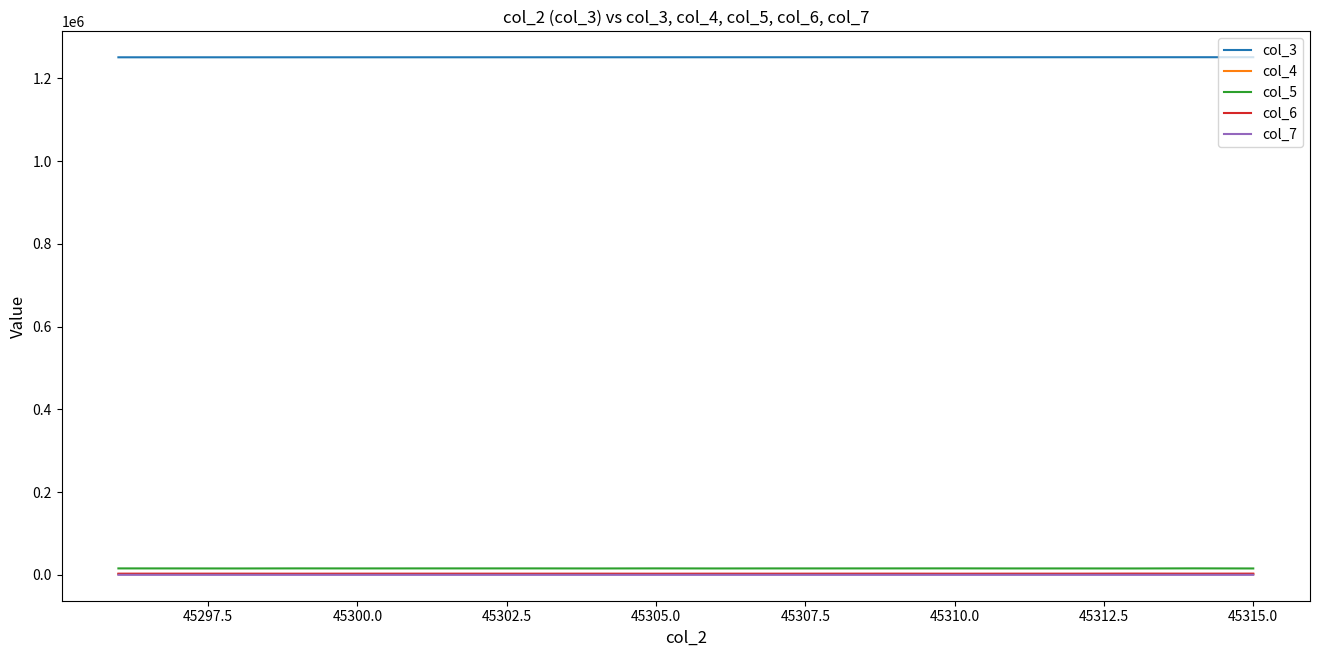

Is this an area chart (filled region under the line)?

No